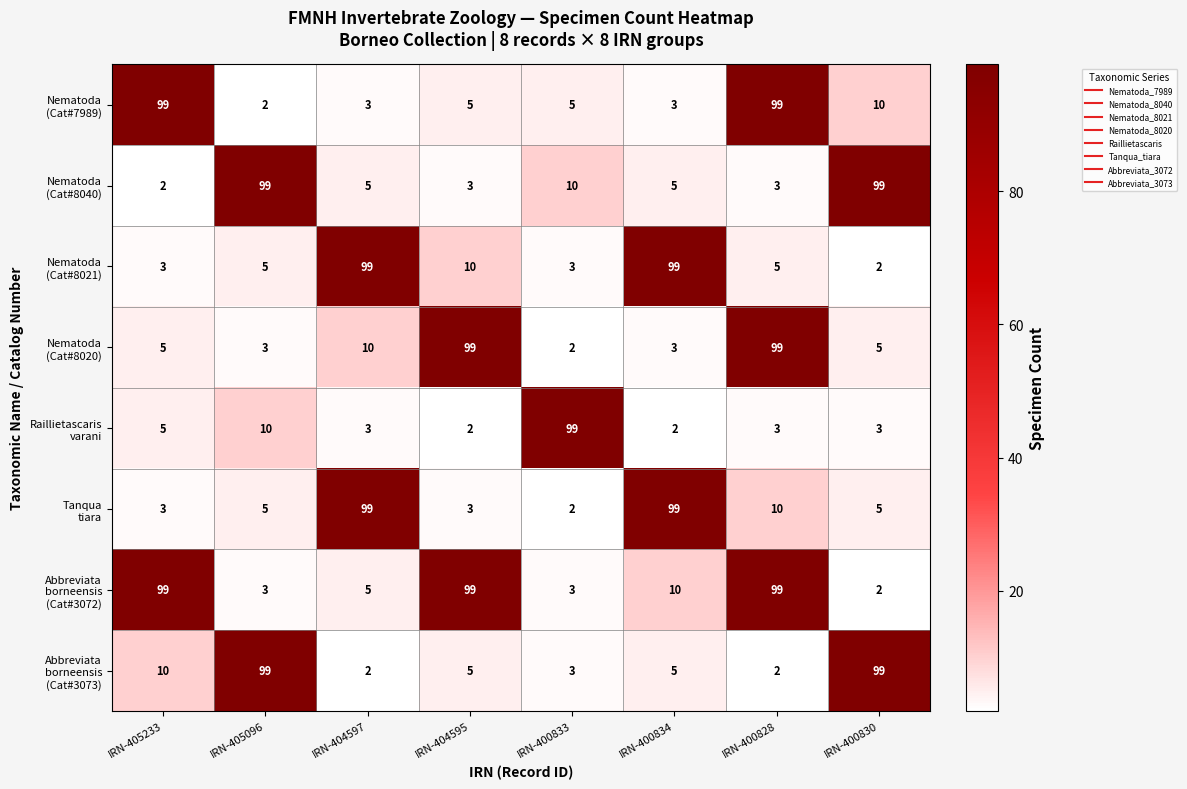

What is the greatest value displayed?

99